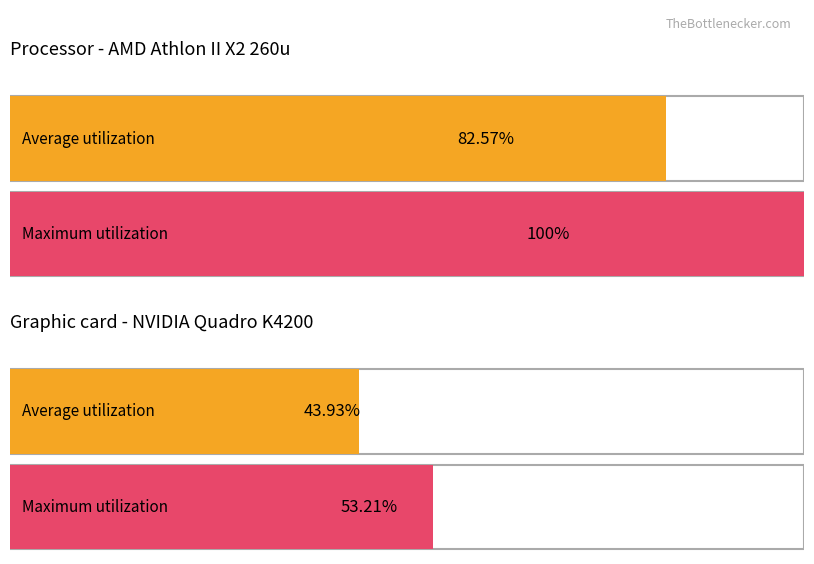

List the series in order of their overall mean, lowest first.

Average utilization, Maximum utilization